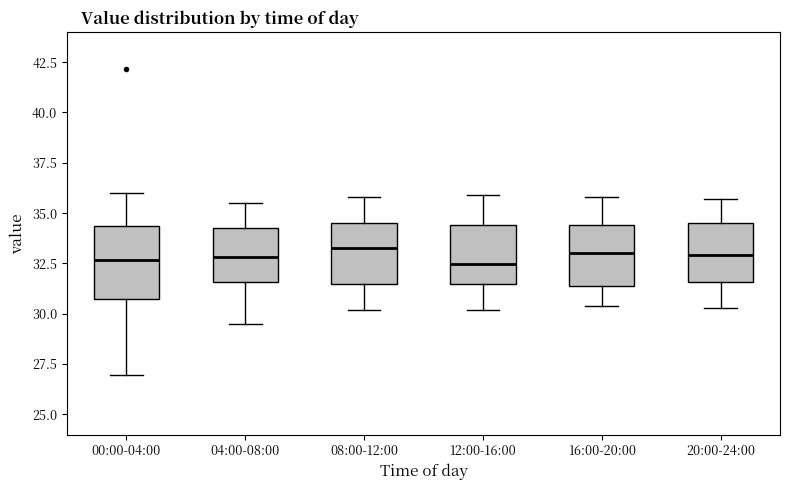

Comparing the boxes themselves (not the whiskers), which one is the tallest?

00:00-04:00